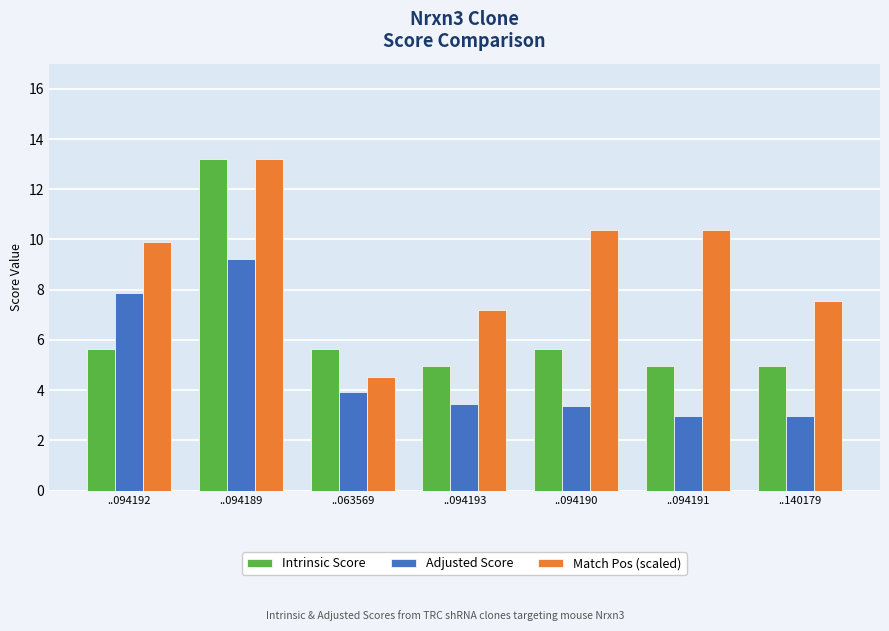

What is the label of the 6th bar from the left?

..094191